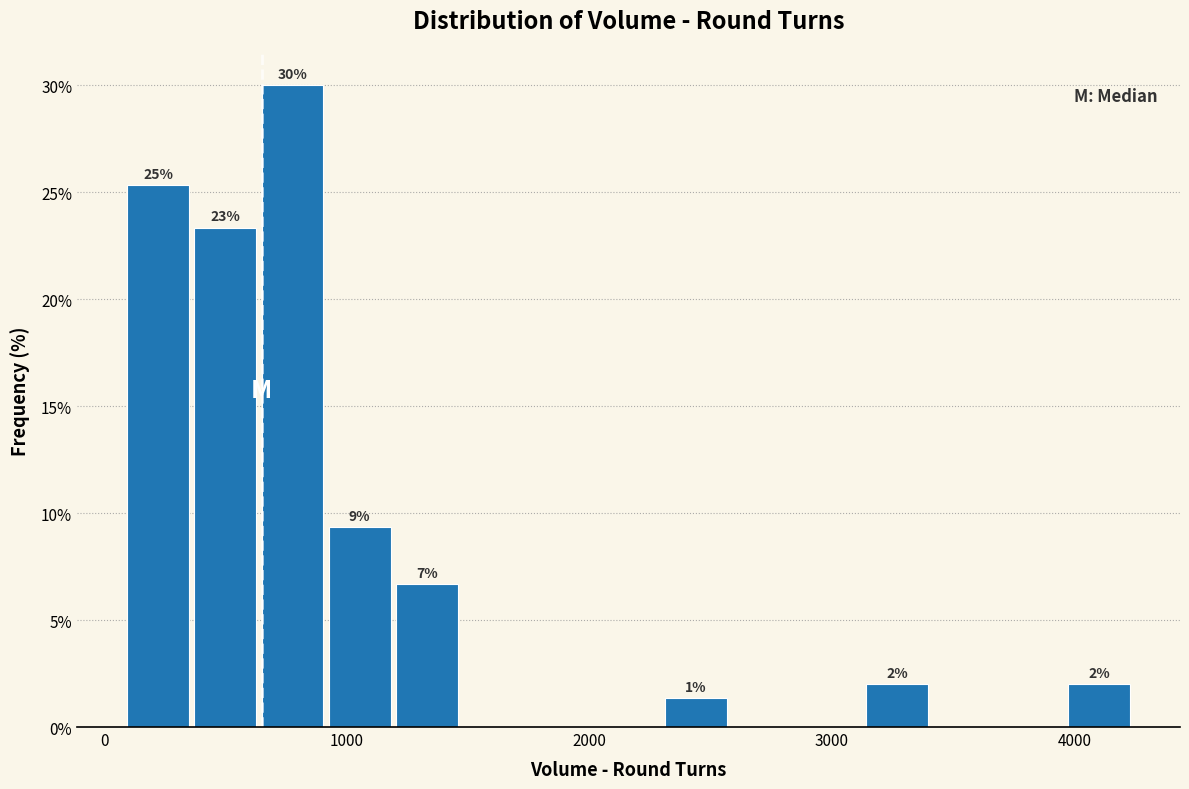

Read against the x-axis, roughly where is the centre of the tallest bar?

800